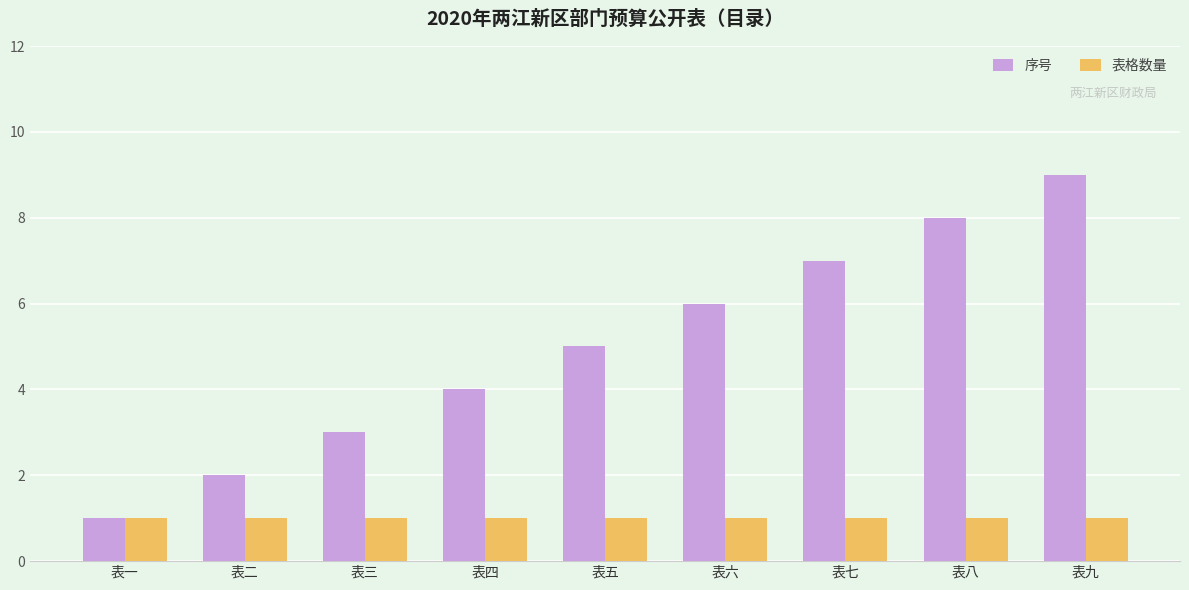

At 表二, list the series in order from smallest to largest.

表格数量, 序号